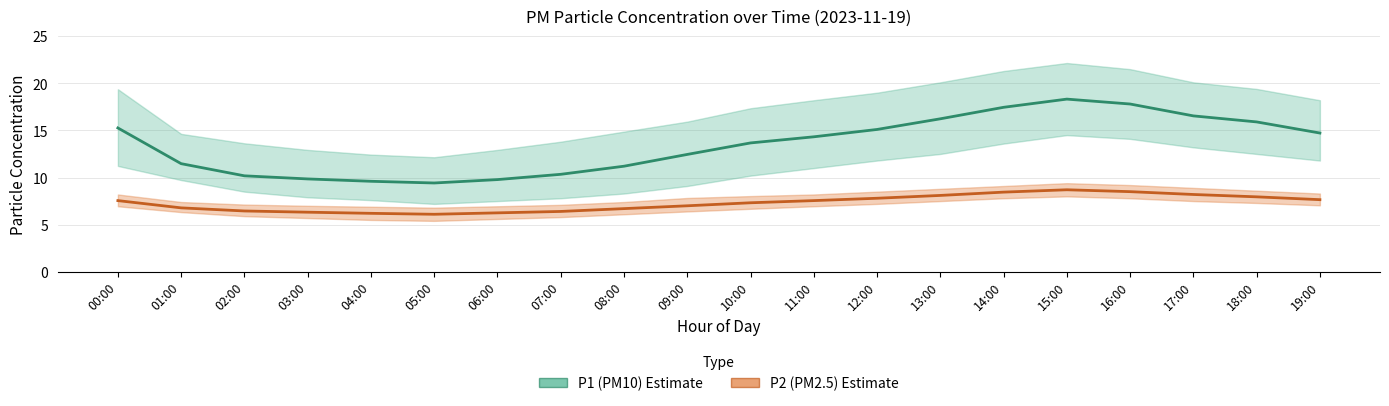

The value of P2 (PM2.5) at 07:00 is 6.4. True or false?

True